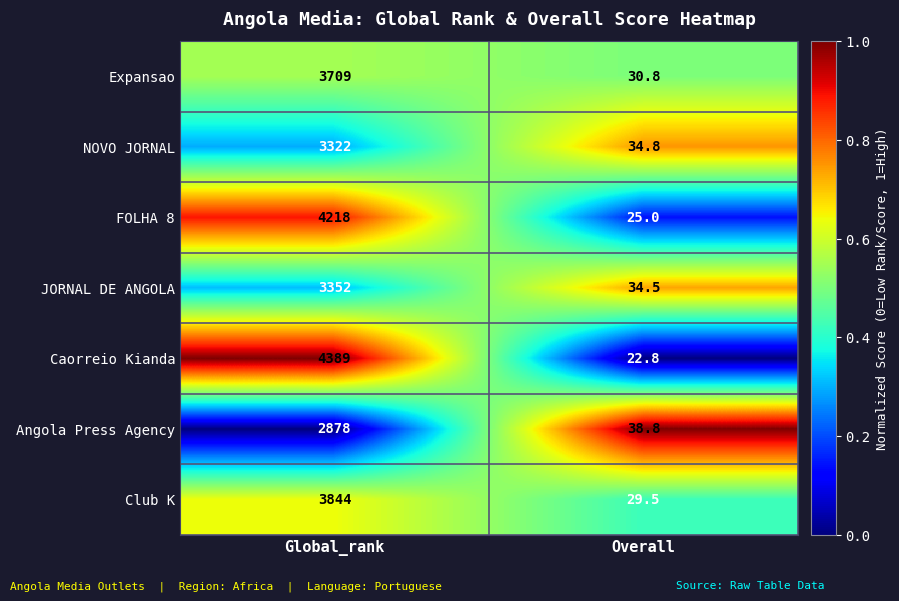

What is the maximum value for JORNAL DE ANGOLA?

3352.0